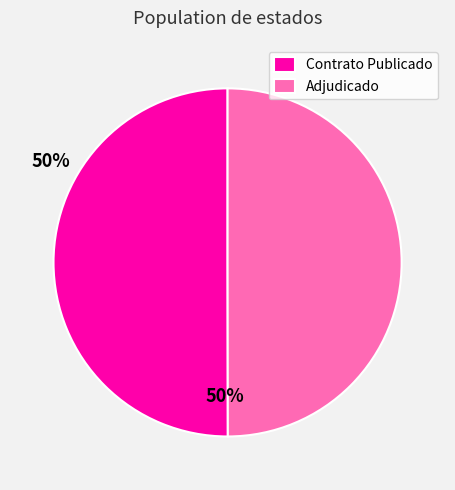

What is the ratio of the value at Contrato Publicado to the value at Adjudicado?

1.0